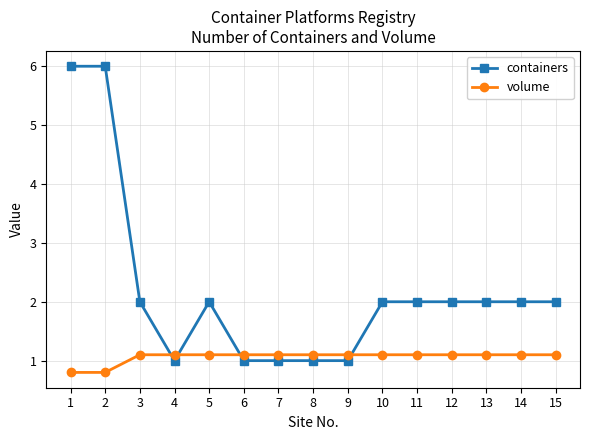

What are all the series names shown in the legend?

containers, volume